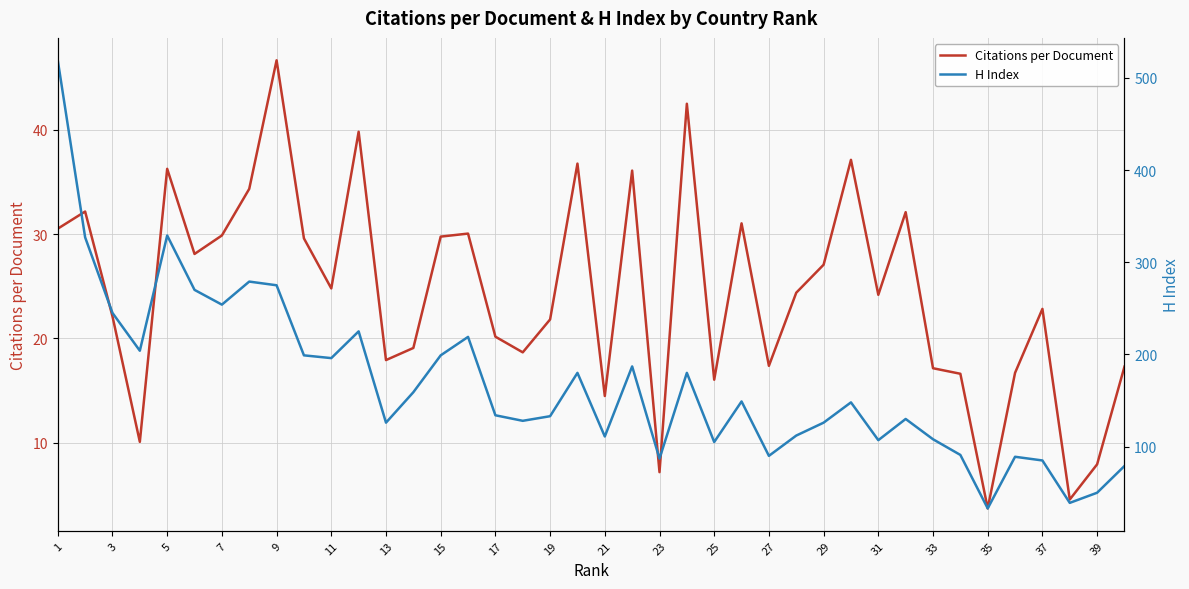

The value of Citations per Document at 21 is 14.5. True or false?

True